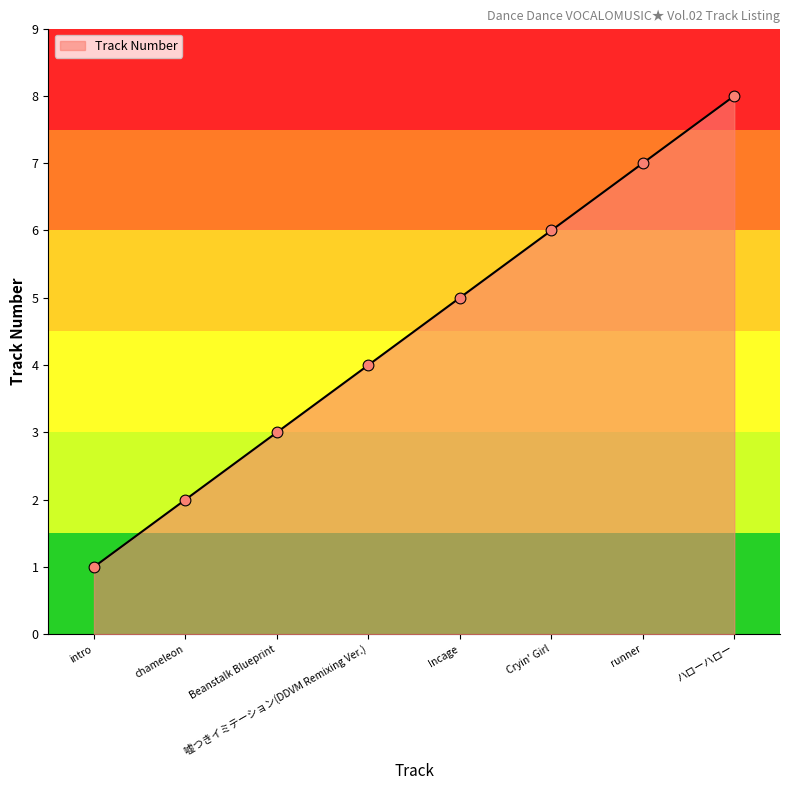

What is the ratio of the value at Beanstalk Blueprint to the value at runner?

0.4